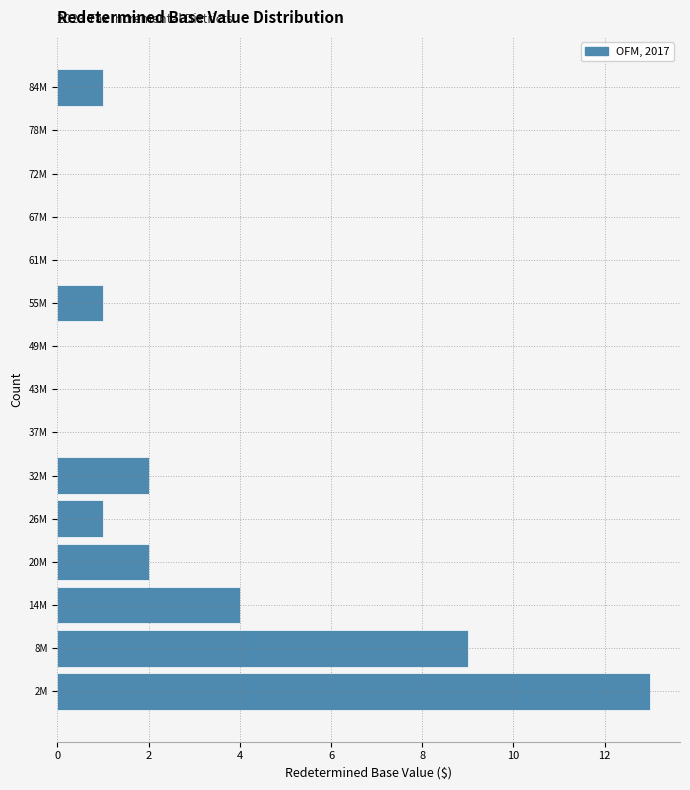

Reading top to bottom, transcribe all the data shown in this chart.

84M=1	78M=0	72M=0	67M=0	61M=0	55M=1	49M=0	43M=0	37M=0	32M=2	26M=1	20M=2	14M=4	8M=9	2M=13